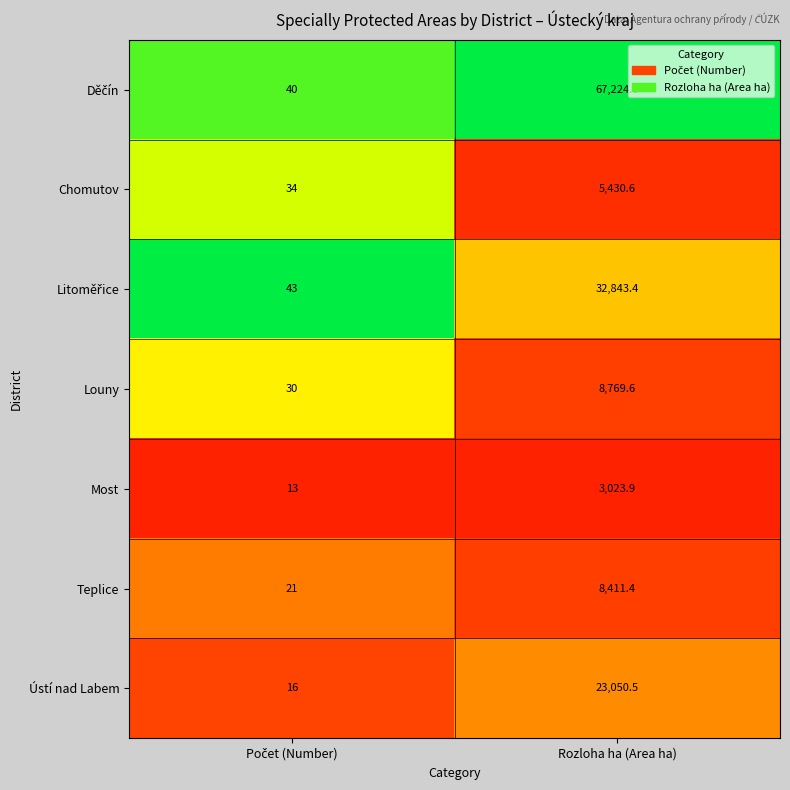

What is the total value across all series at Rozloha ha (Area ha)?

148754.2